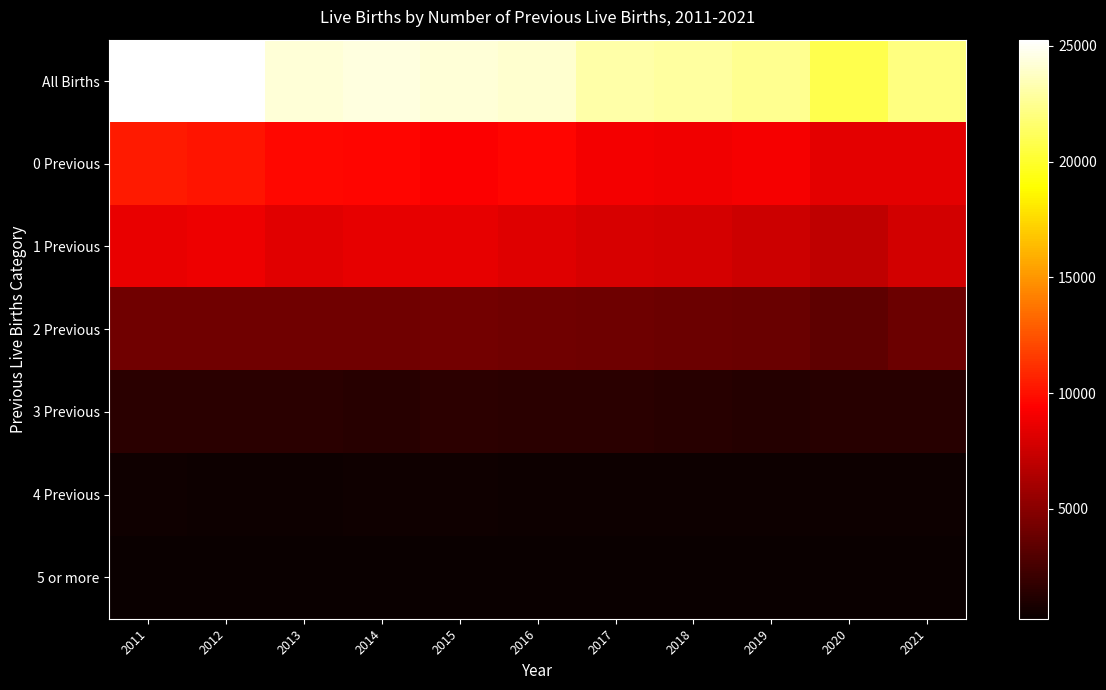

What is the difference between the highest and lowest values at 2016?

23791